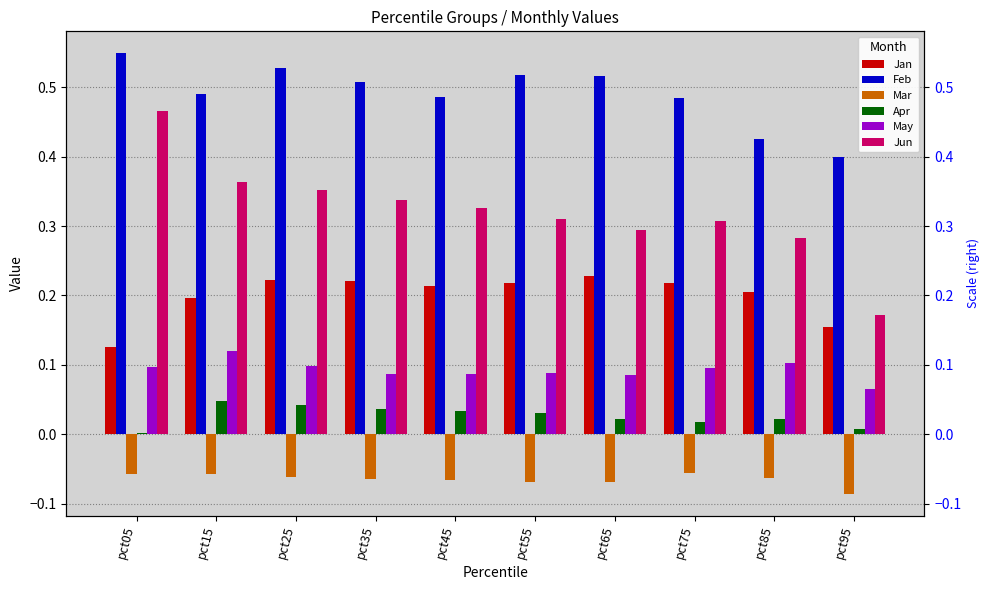

Which category has the lowest value in the Jan series?

pct05